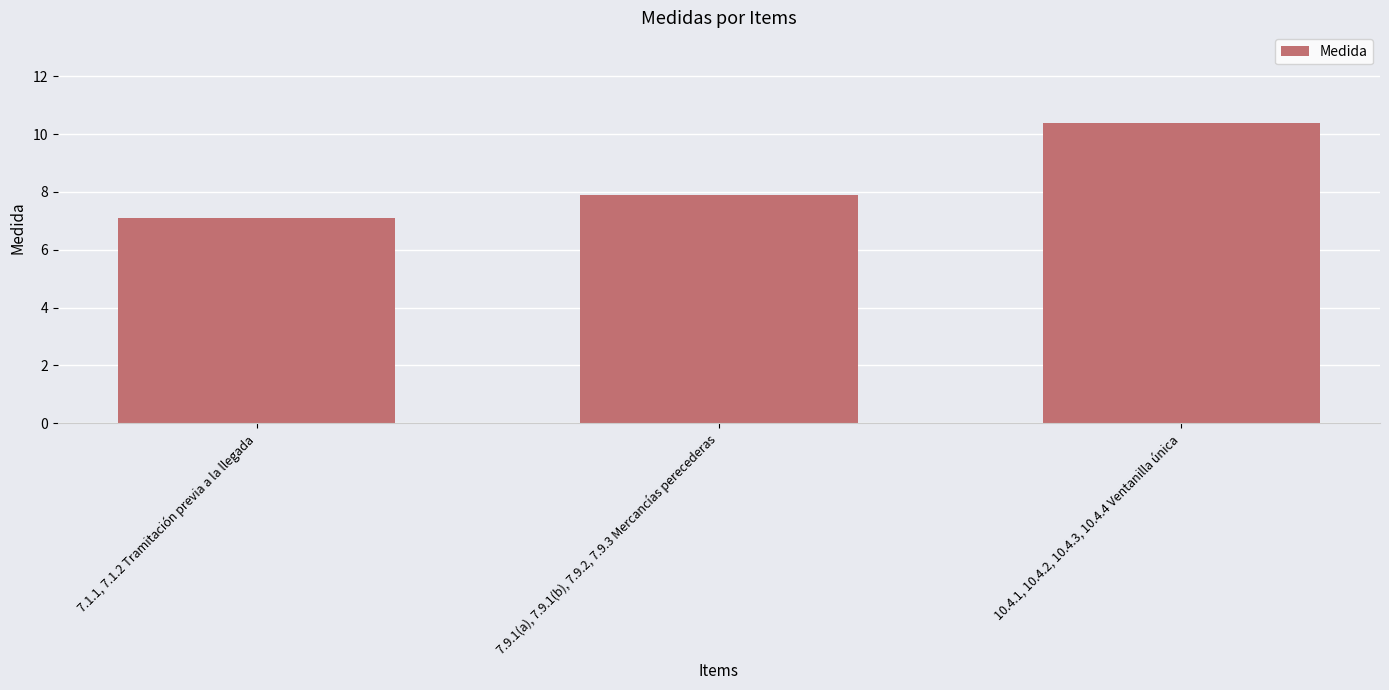

List the labels in order of value, smallest first.

7.1.1, 7.1.2 Tramitación previa a la llegada, 7.9.1(a), 7.9.1(b), 7.9.2, 7.9.3 Mercancías perecederas, 10.4.1, 10.4.2, 10.4.3, 10.4.4 Ventanilla única